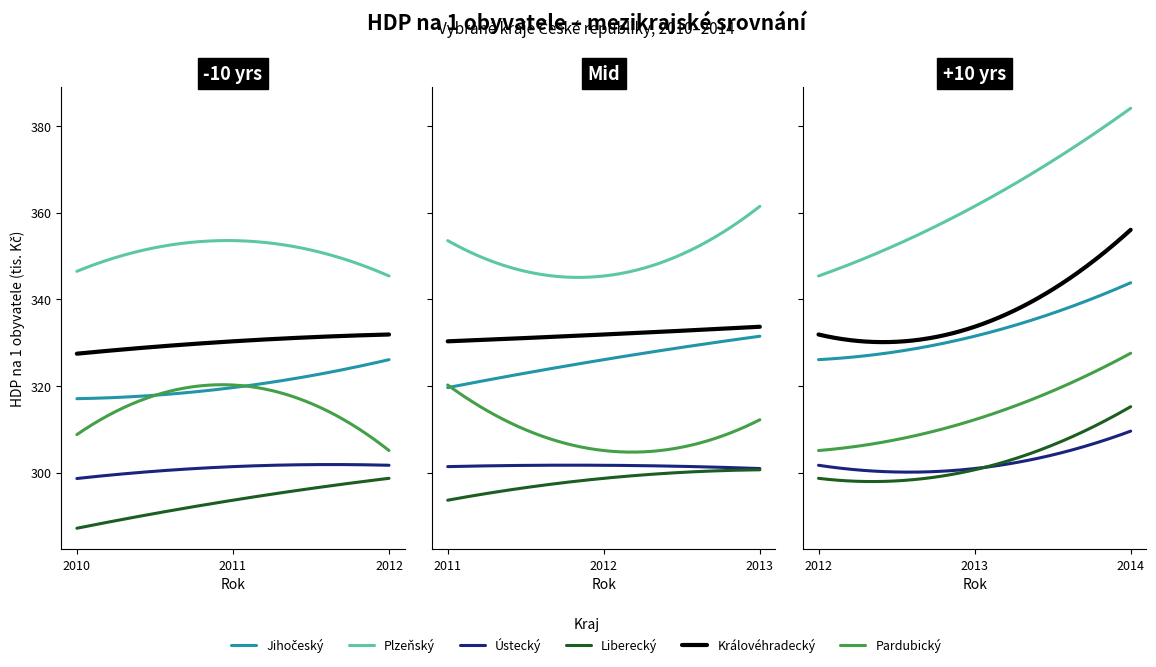

What is the difference between the Liberecký values at 1 and 4?

21.6